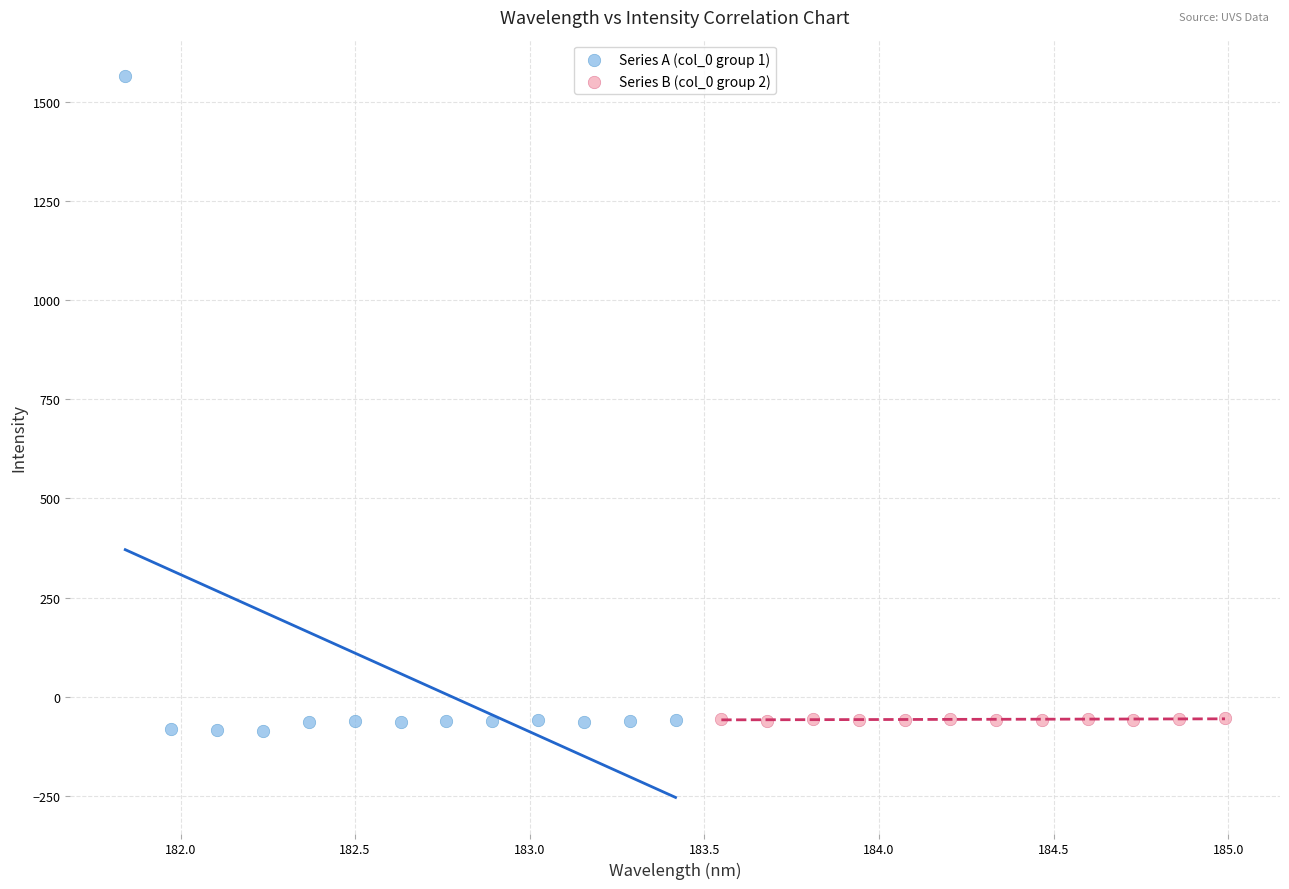

Which series reaches the maximum Y coordinate?

Series A (col_0 group 1)